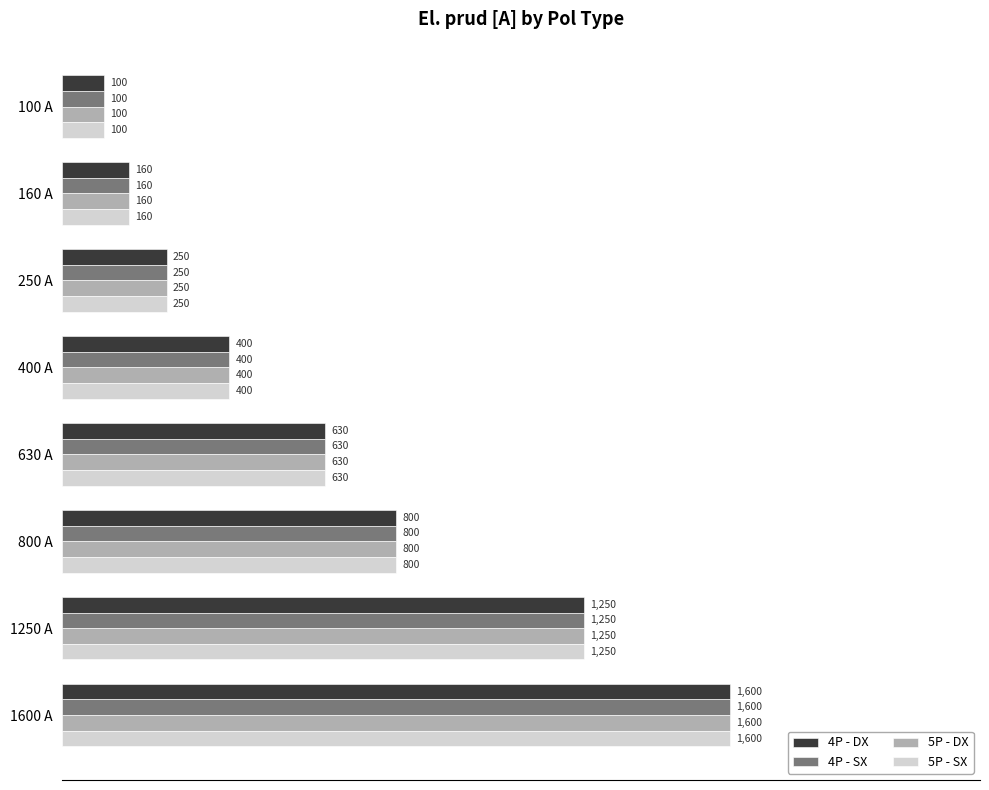

What is the highest value of the 5P - DX series?

1600